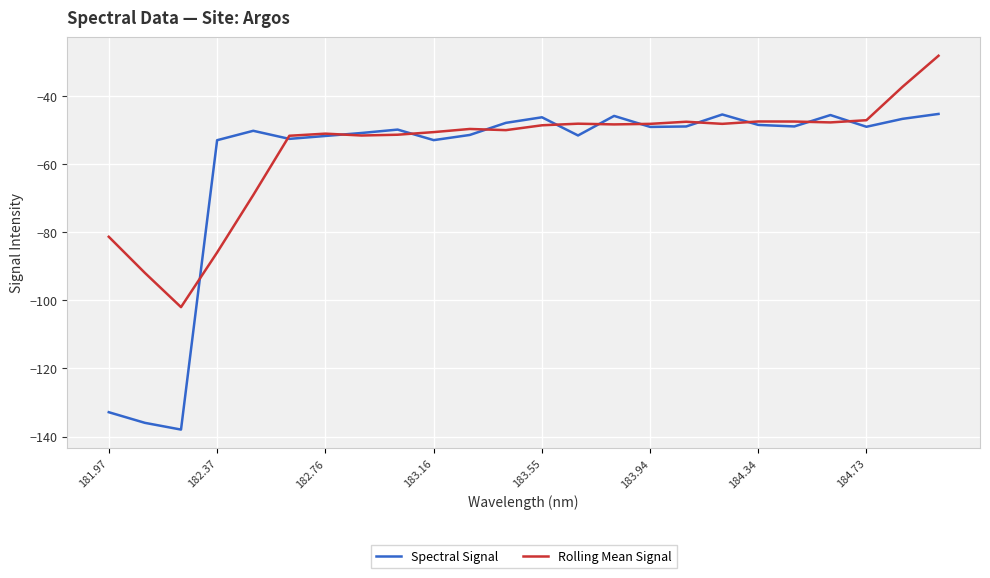

What is the smallest value displayed?

-137.9